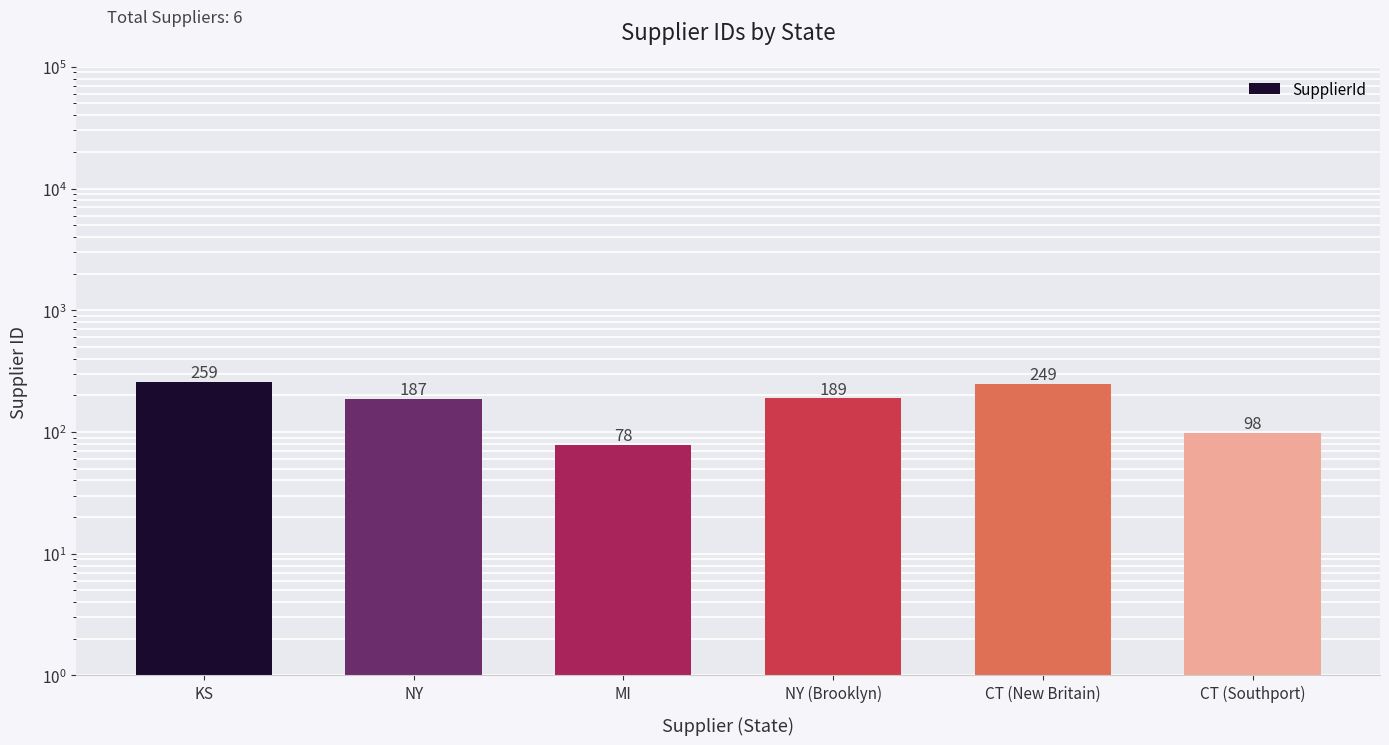

What is the label of the 6th bar from the left?

CT (Southport)